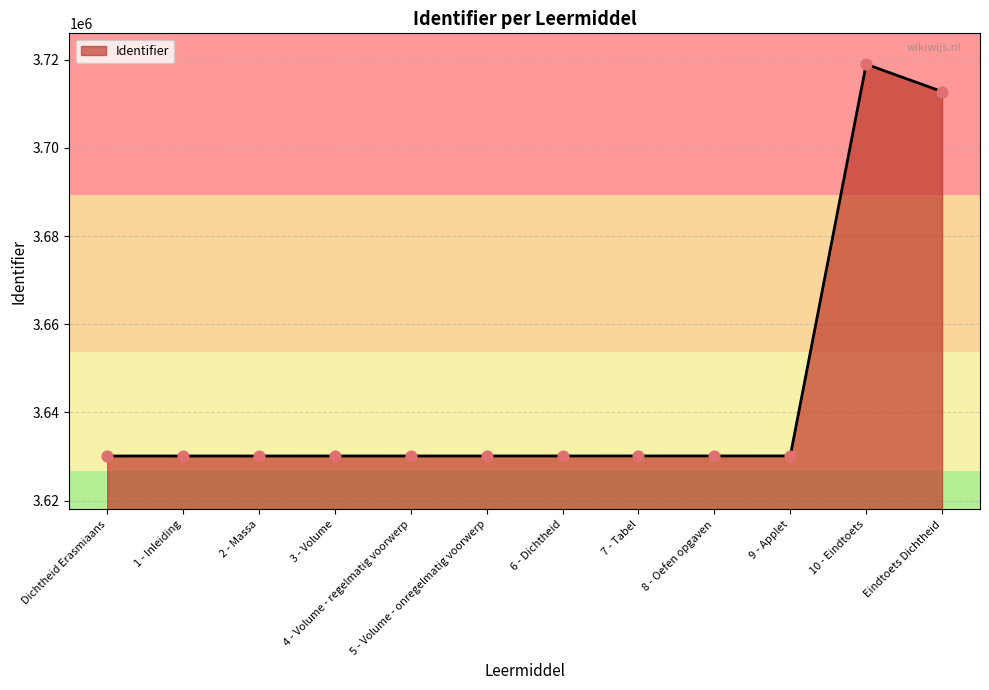

What is the change in value from 5 - Volume - onregelmatig voorwerp to 8 - Oefen opgaven?

+6